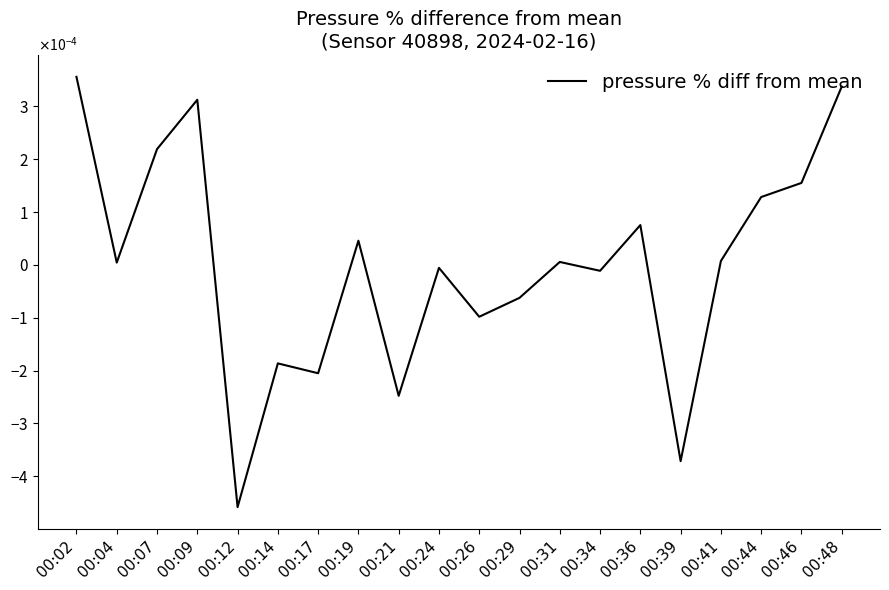

Is this an area chart (filled region under the line)?

No